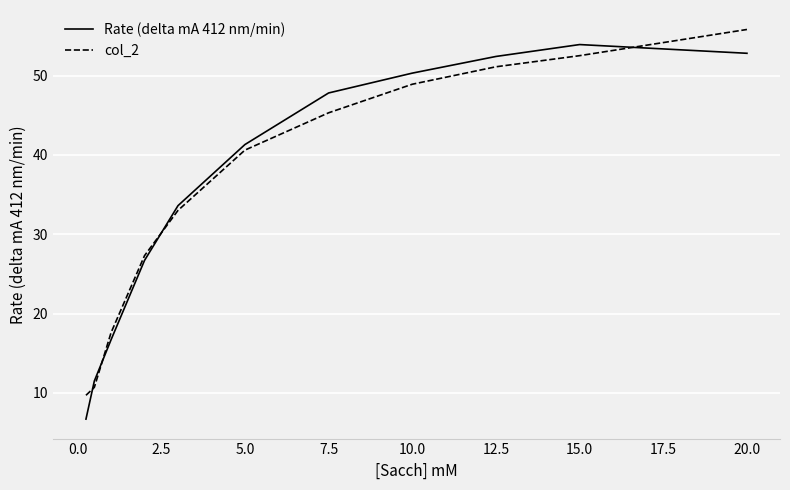

What is the difference between the maximum and minimum values in the Rate (delta mA 412 nm/min) series?

47.2